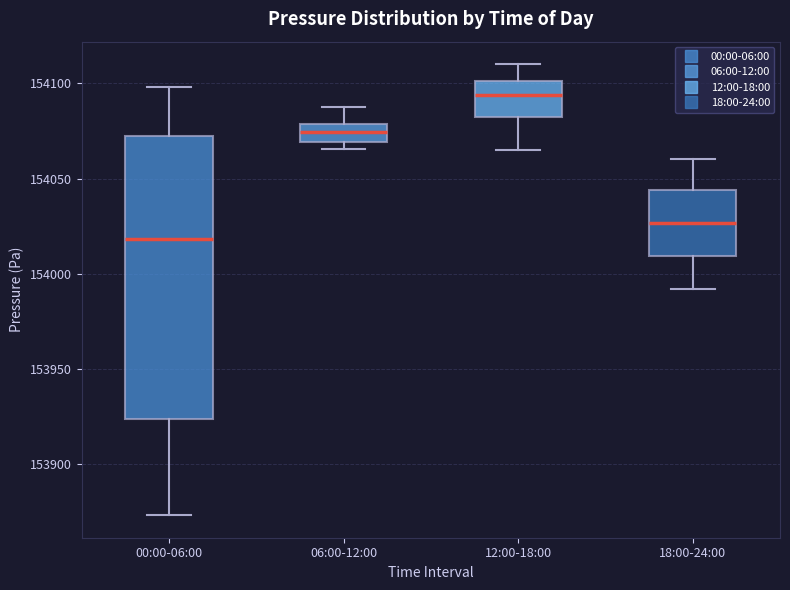

Reading left to right, transcribe this box plot: for each box, give where its median line is, the range the box spans, and where its two whiskers end, as read against the y-axis. The values are not printed on the chart, so give them approximately, as read against the axis.

00:00-06:00: median 154020, box 153925 to 154075, whiskers 153875 to 154100
06:00-12:00: median 154075, box 154070 to 154080, whiskers 154065 to 154090
12:00-18:00: median 154095, box 154080 to 154100, whiskers 154065 to 154110
18:00-24:00: median 154025, box 154010 to 154045, whiskers 153990 to 154060